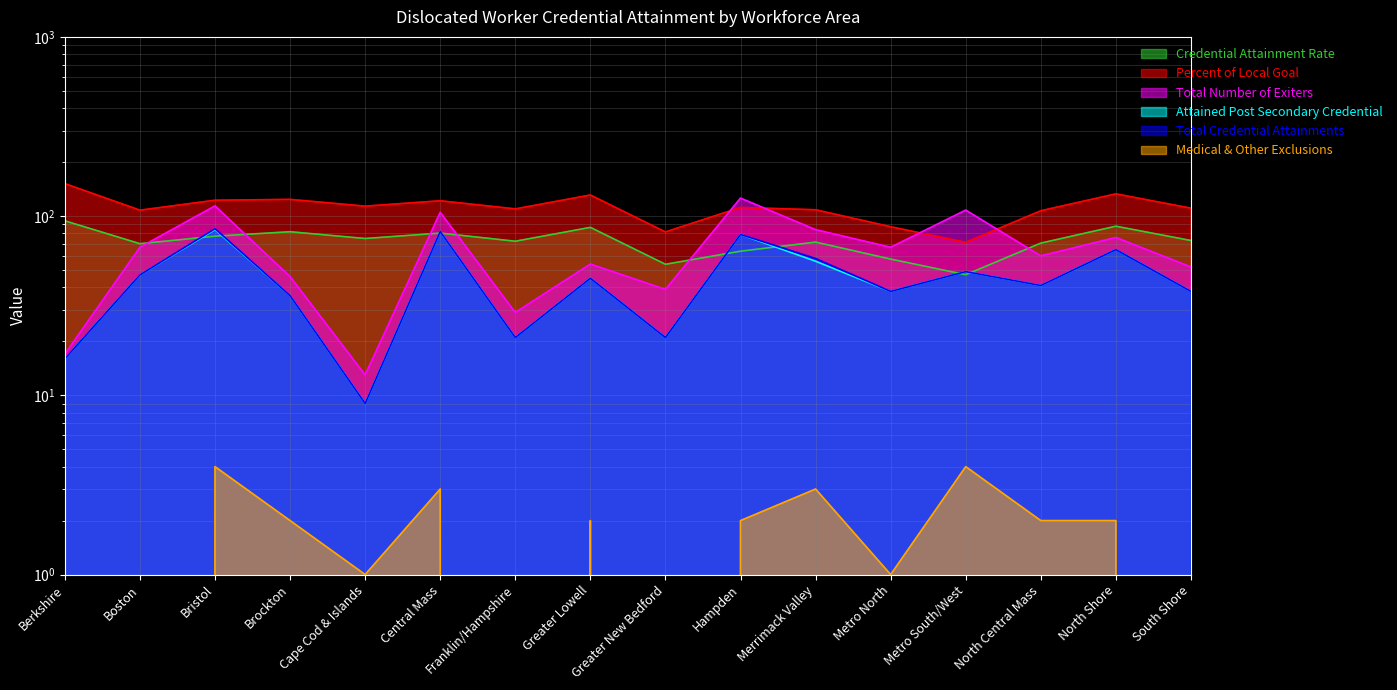

What is the label of the 3rd point from the left?

Bristol